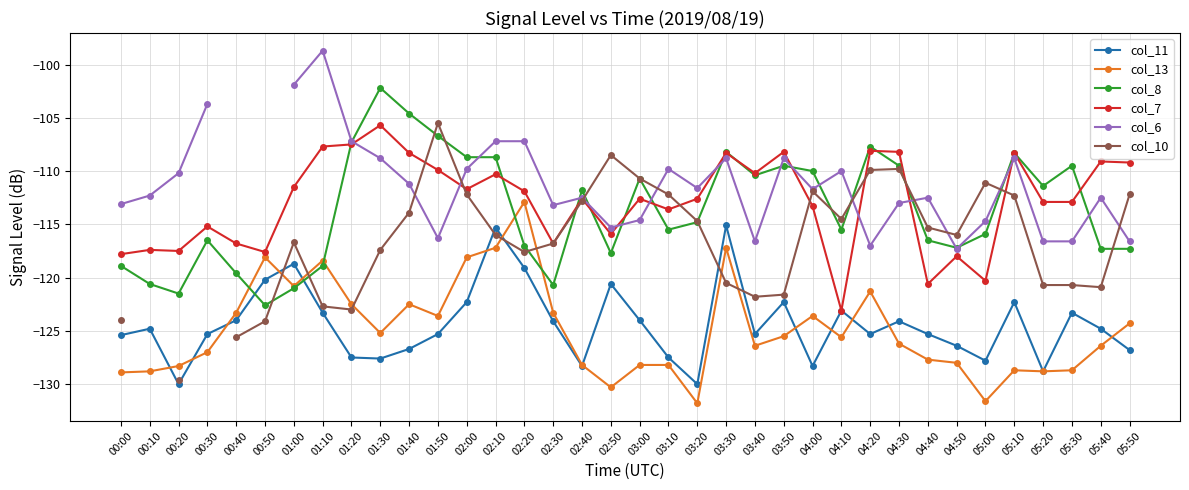

Is the value of col_11 at 00:40 greater than the value of col_6 at 01:00?

No